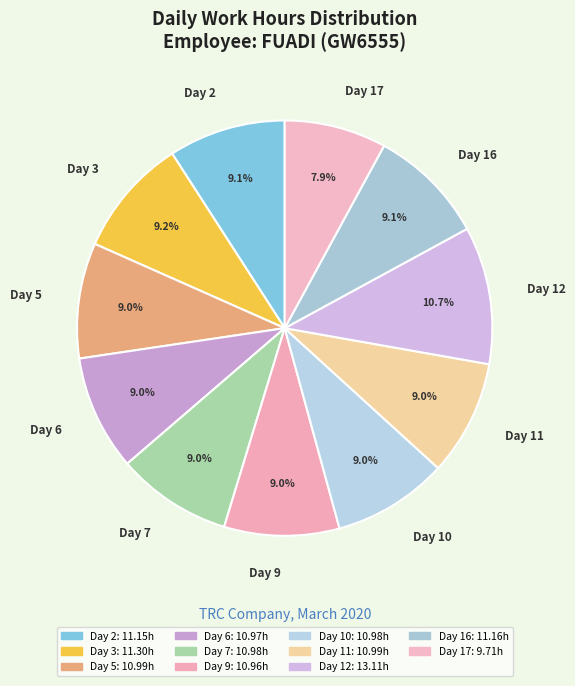

What percentage is the Day 10 slice, to the nearest percent?

9%